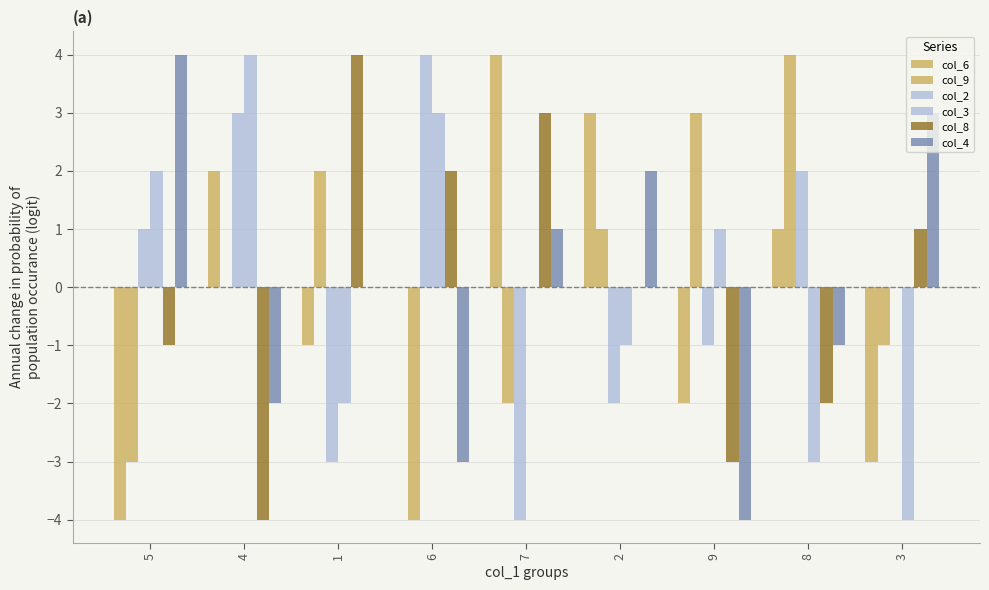

How many groups of bars are there?

9